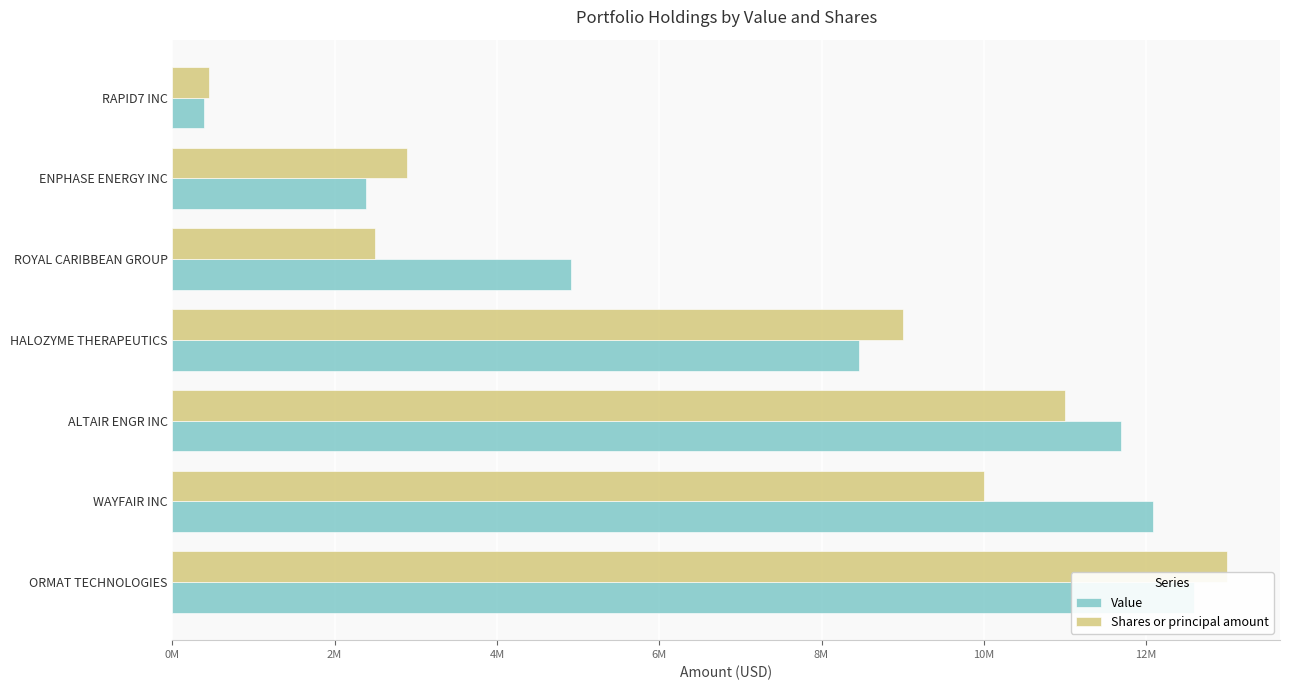

What is the sum of the Shares or principal amount values at HALOZYME THERAPEUTICS and ORMAT TECHNOLOGIES?

22000000